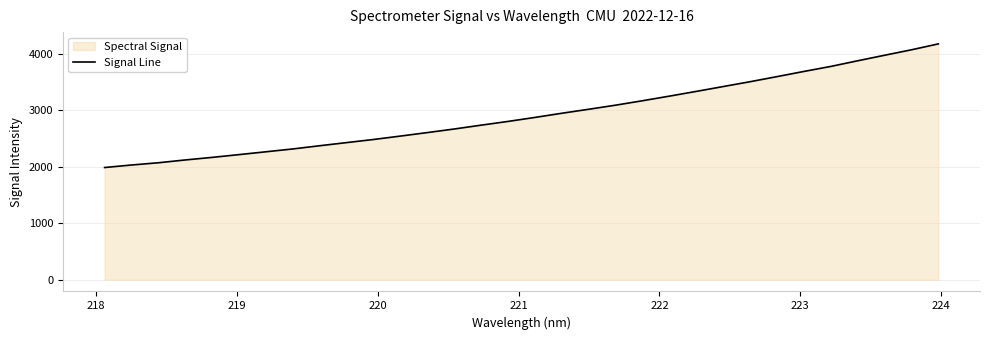

Reading left to right, extract all data points from this chart.

1987.3	2032.0	2071.9	2121.6	2167.2	2216.4	2266.6	2316.7	2373.9	2429.4	2484.7	2545.2	2607.1	2670.6	2738.6	2804.8	2875.6	2949.6	3020.3	3092.9	3171.3	3253.2	3336.9	3422.8	3508.5	3598.4	3690.2	3779.0	3879.1	3976.8	4073.5	4177.9